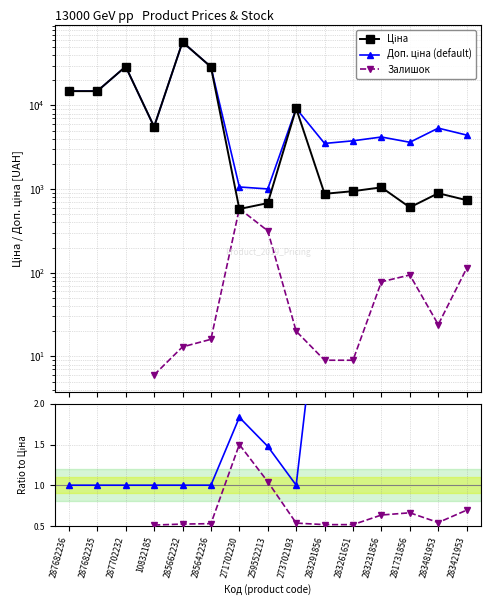

How many lines are shown in the chart?

5